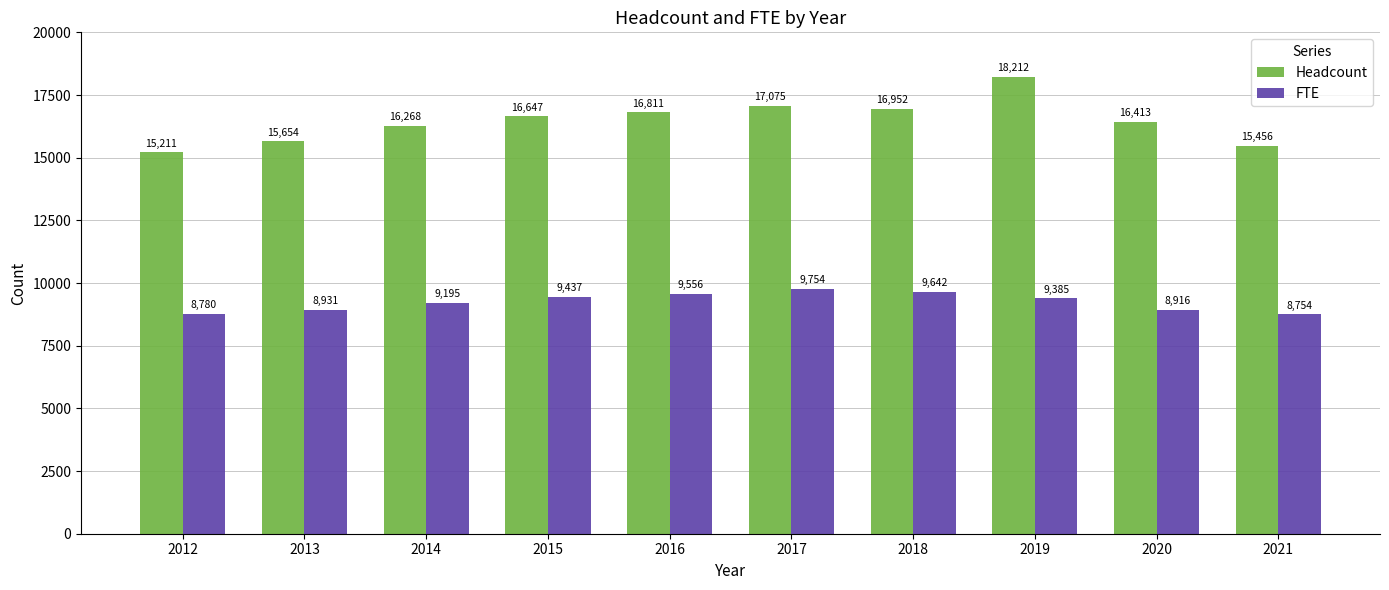

Where does the FTE series first go above 9385?

2015